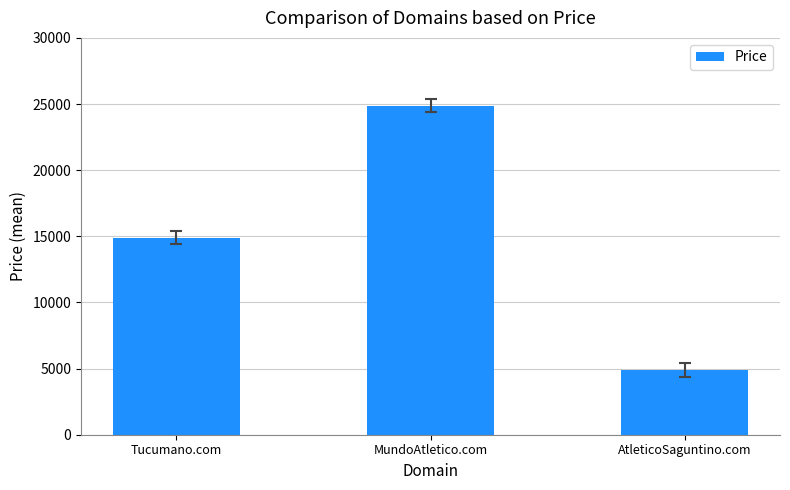

The value at Tucumano.com is 14888. True or false?

True